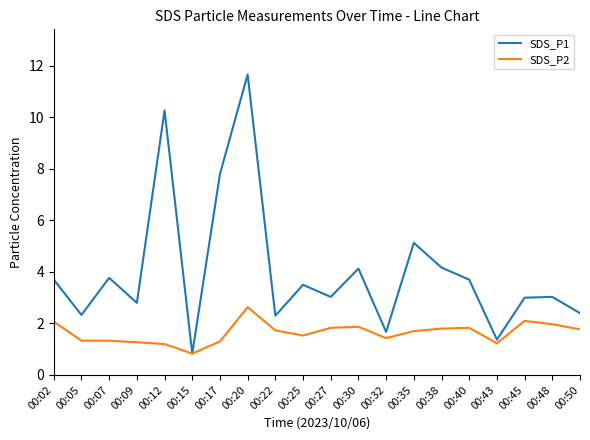

The value of SDS_P1 at 00:02 is 2.4. True or false?

False